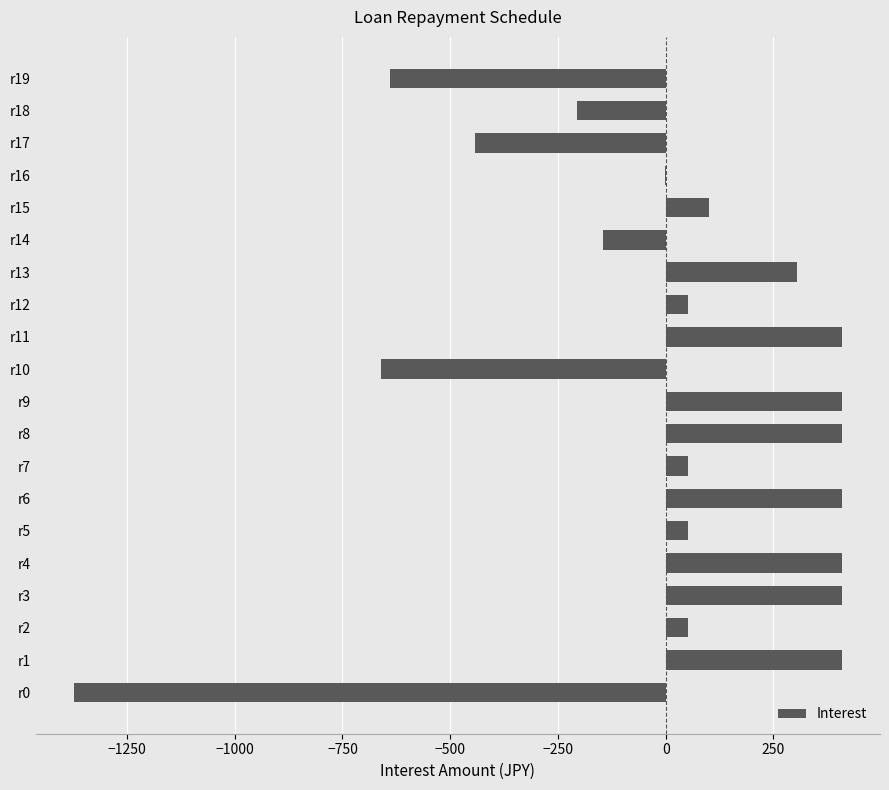

What is the sum of the values at r1 and r6?

816.5